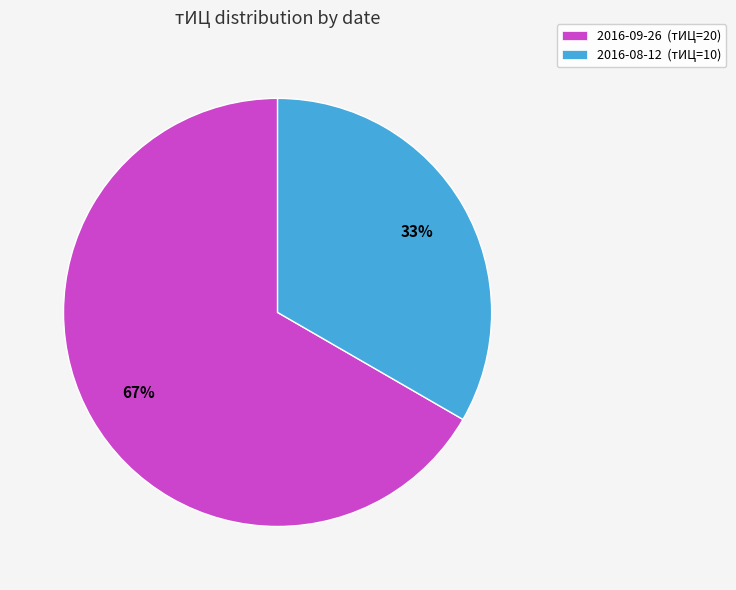

To the nearest percent, what is the average slice percentage?

50%